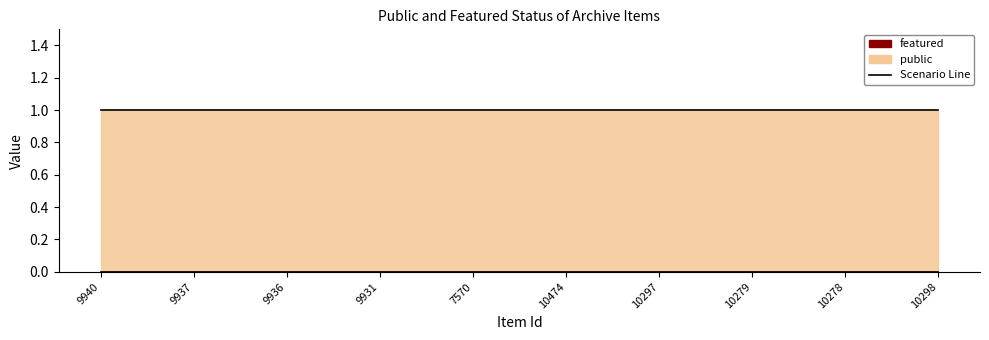

Which label corresponds to the smallest value in the chart?

9940